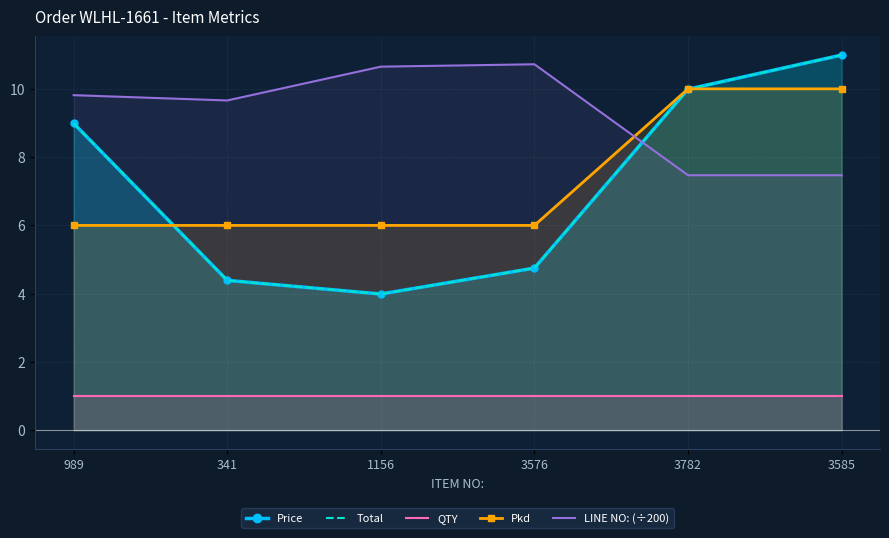

What is the label of the 3rd point from the right?

3576